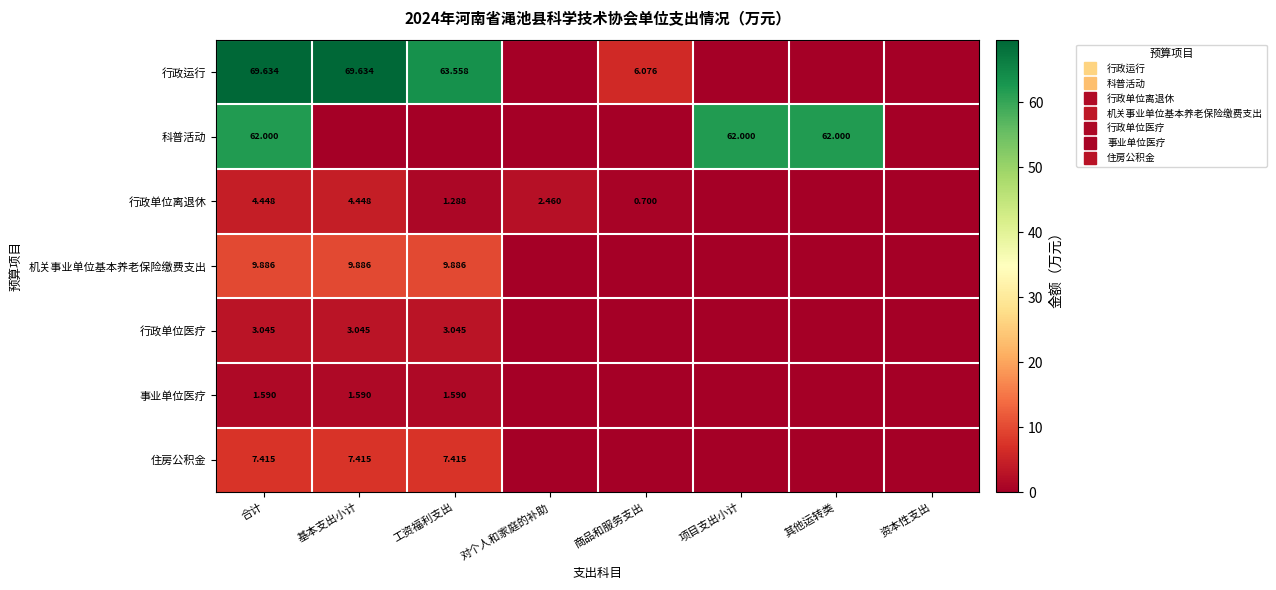

At which category is the sum across all series the highest?

合计